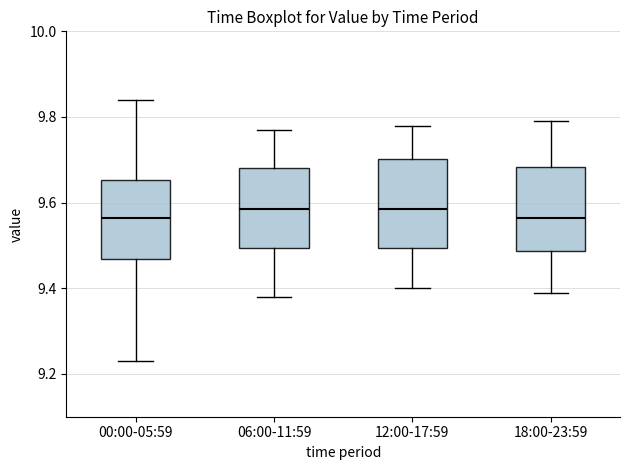

Reading left to right, transcribe this box plot: for each box, give where its median line is, the range the box spans, and where its two whiskers end, as read against the y-axis. The values are not printed on the chart, so give them approximately, as read against the axis.

00:00-05:59: median 9.56, box 9.46 to 9.66, whiskers 9.24 to 9.84
06:00-11:59: median 9.58, box 9.50 to 9.68, whiskers 9.38 to 9.78
12:00-17:59: median 9.58, box 9.50 to 9.70, whiskers 9.40 to 9.78
18:00-23:59: median 9.56, box 9.48 to 9.68, whiskers 9.40 to 9.80